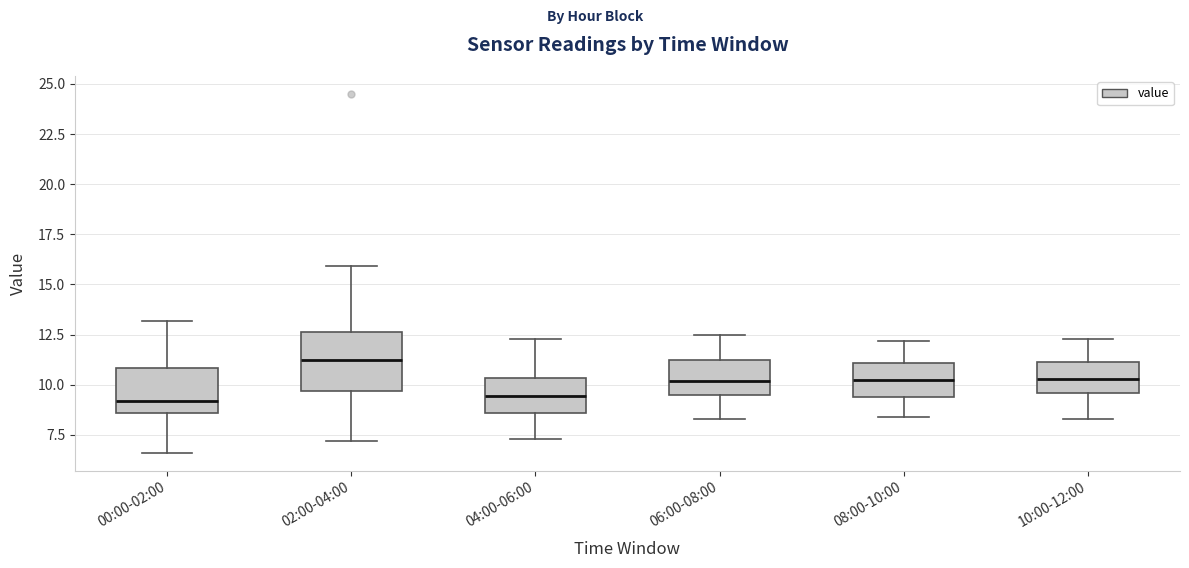

Reading left to right, read every box against the y-axis: the position of its median line, the range the box covers, and the ends of its whiskers. The values are not printed on the chart, so give them approximately, as read against the axis.

00:00-02:00: median 9.0, box 8.5 to 11.0, whiskers 6.5 to 13.0
02:00-04:00: median 11.5, box 9.5 to 12.5, whiskers 7.0 to 16.0
04:00-06:00: median 9.5, box 8.5 to 10.5, whiskers 7.5 to 12.5
06:00-08:00: median 10.0, box 9.5 to 11.0, whiskers 8.5 to 12.5
08:00-10:00: median 10.5, box 9.5 to 11.0, whiskers 8.5 to 12.0
10:00-12:00: median 10.5, box 9.5 to 11.0, whiskers 8.5 to 12.5